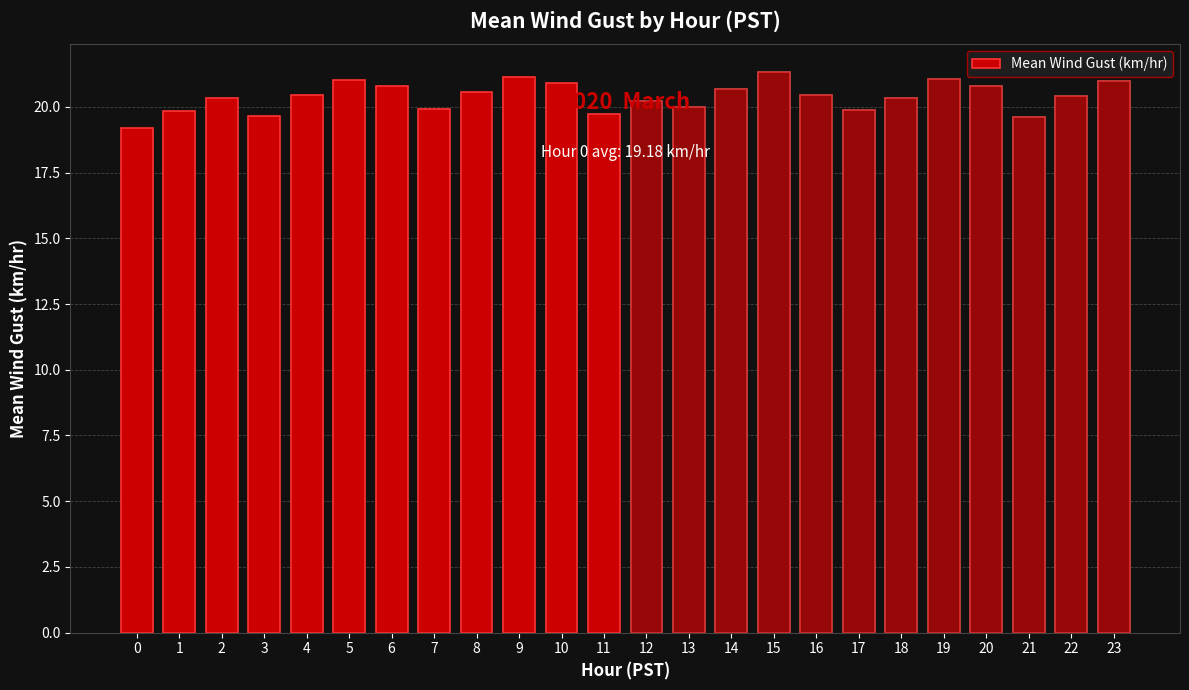

What is the difference between the values at 22 and 23?

0.6